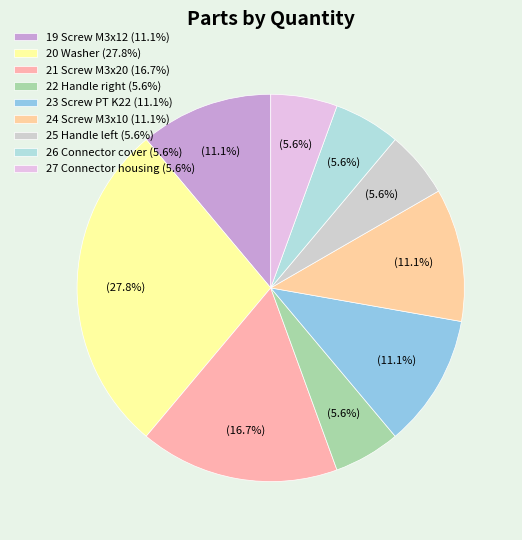

Which category has the smallest portion of the pie?

22 Handle right